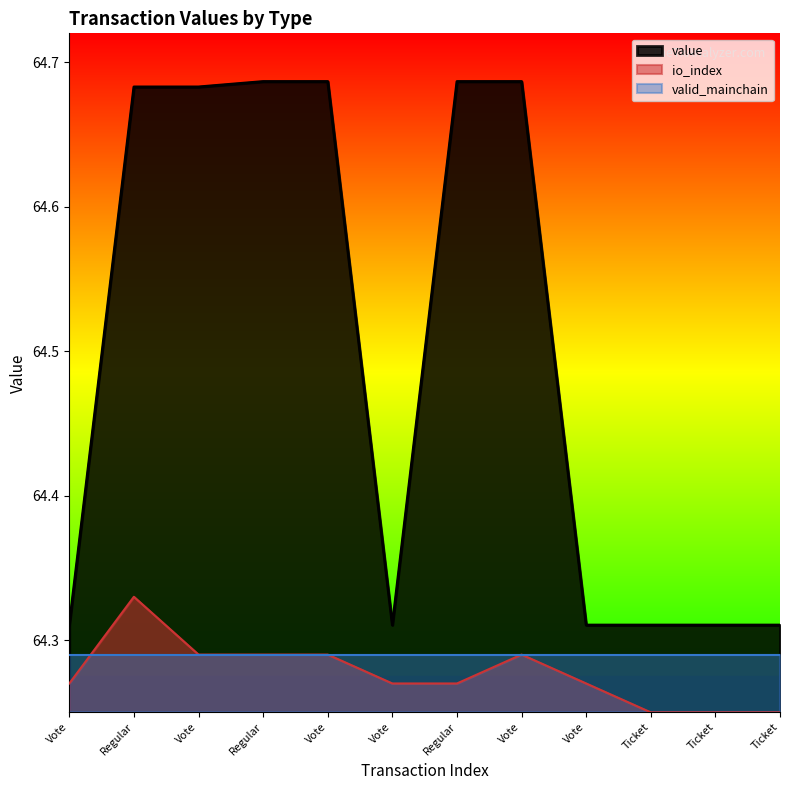

Which series has the largest range (max minus min)?

value